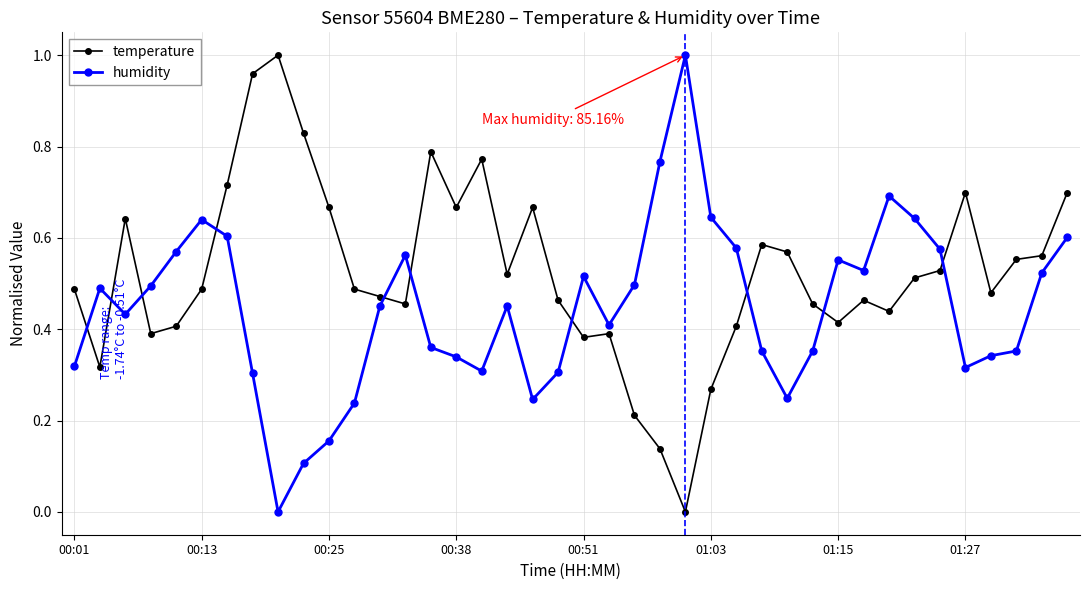

Which series has the largest total across all categories?

temperature